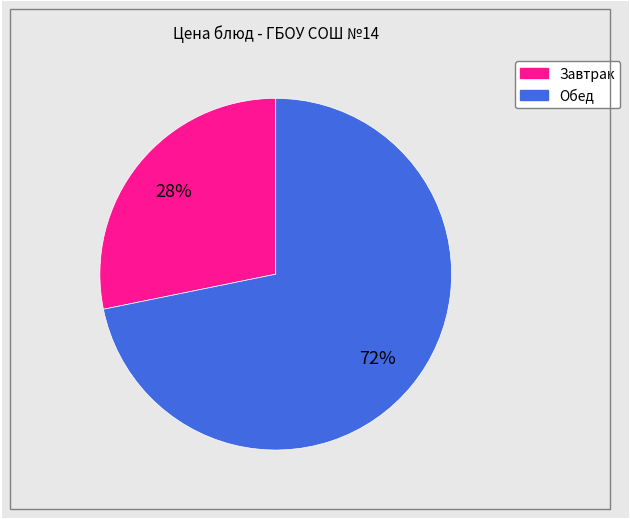

To the nearest percent, what is the difference between the largest and smallest slice percentages?

44%